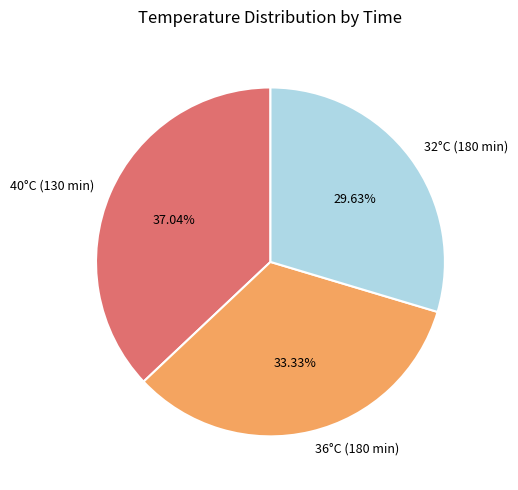

What percentage do 32°C (180 min) and 40°C (130 min) together represent?

66.7%